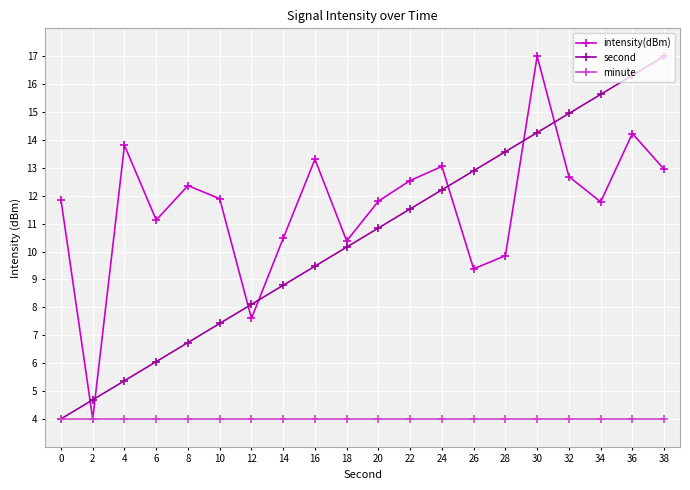

At how many categories does at least one series exceed 10?

18